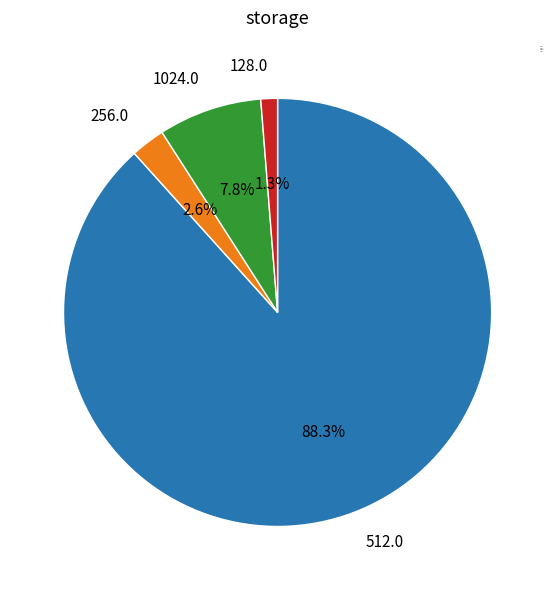

Rank the categories by value from lowest to highest.

128.0, 256.0, 1024.0, 512.0